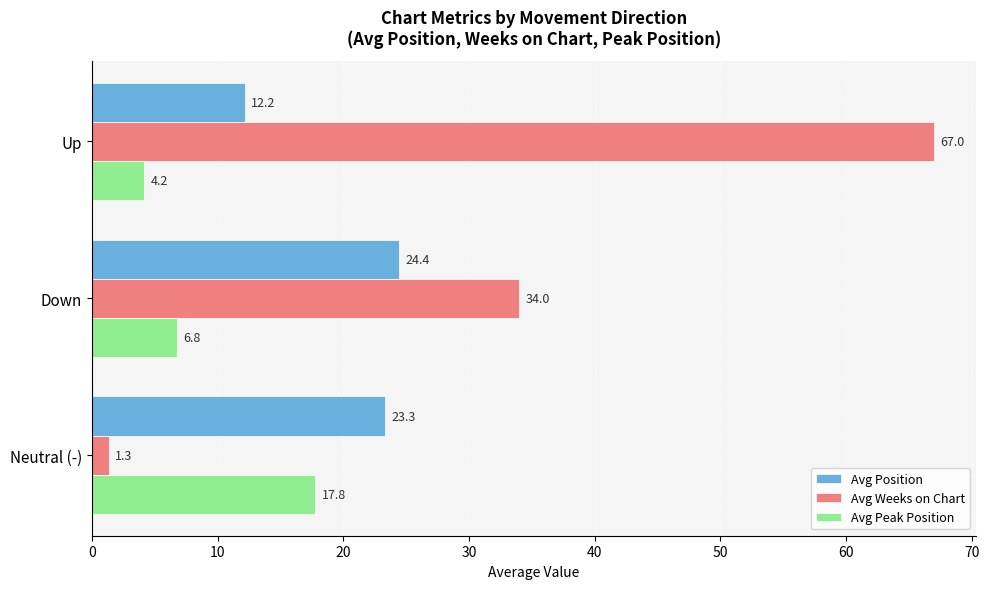

Rank the series by their average value, from lowest to highest.

Avg Peak Position, Avg Position, Avg Weeks on Chart